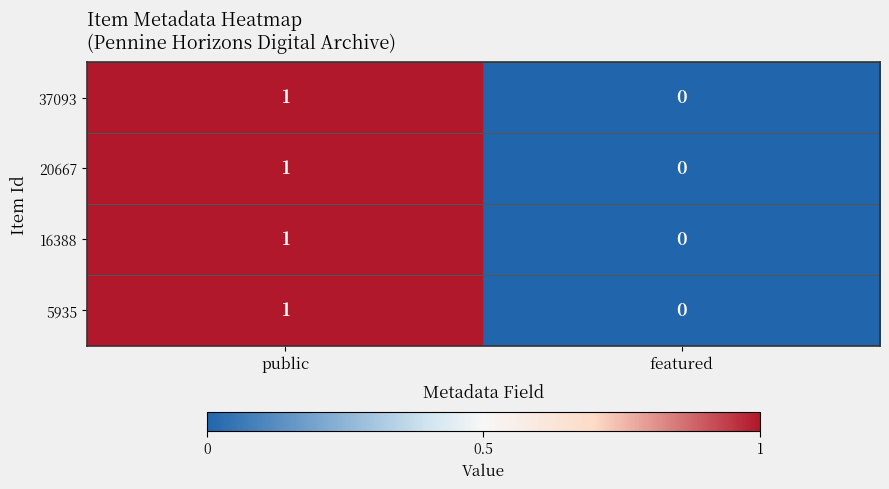

How many series are shown in this chart?

4